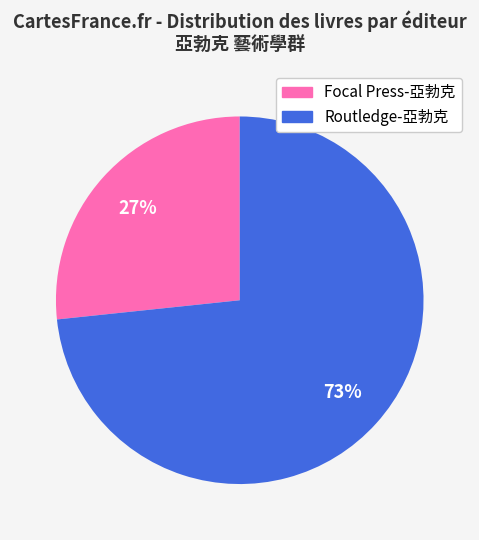

Is there any slice that represents more than half of the pie?

Yes